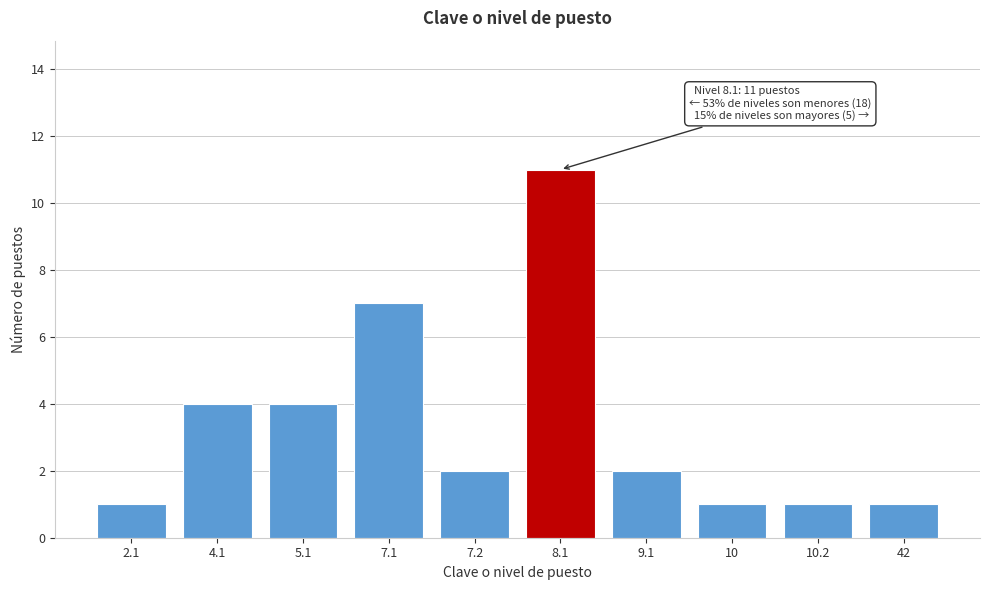

Reading left to right, list all the values displayed in this chart.

1	4	4	7	2	11	2	1	1	1